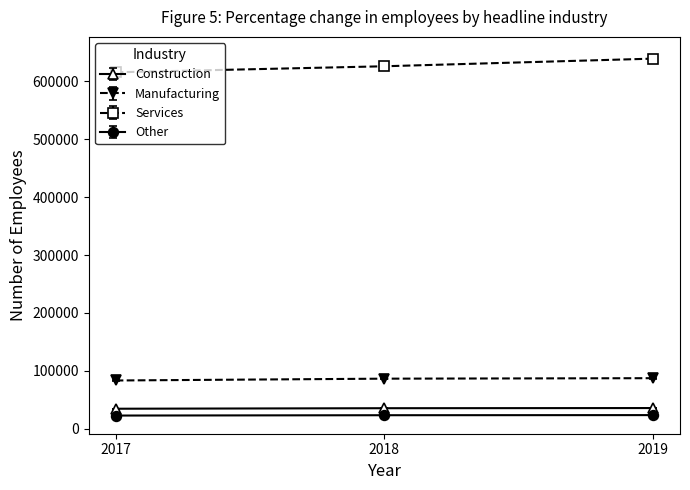

Does the chart display data point markers on the line(s)?

Yes